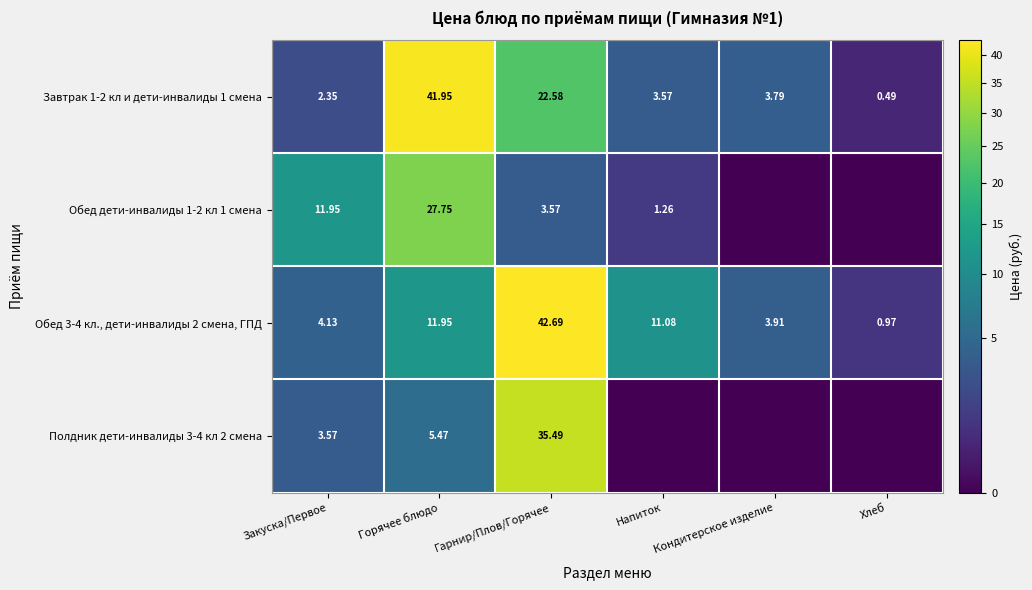

At which label does Завтрак 1-2 кл и дети-инвалиды 1 смена reach its minimum?

Хлеб